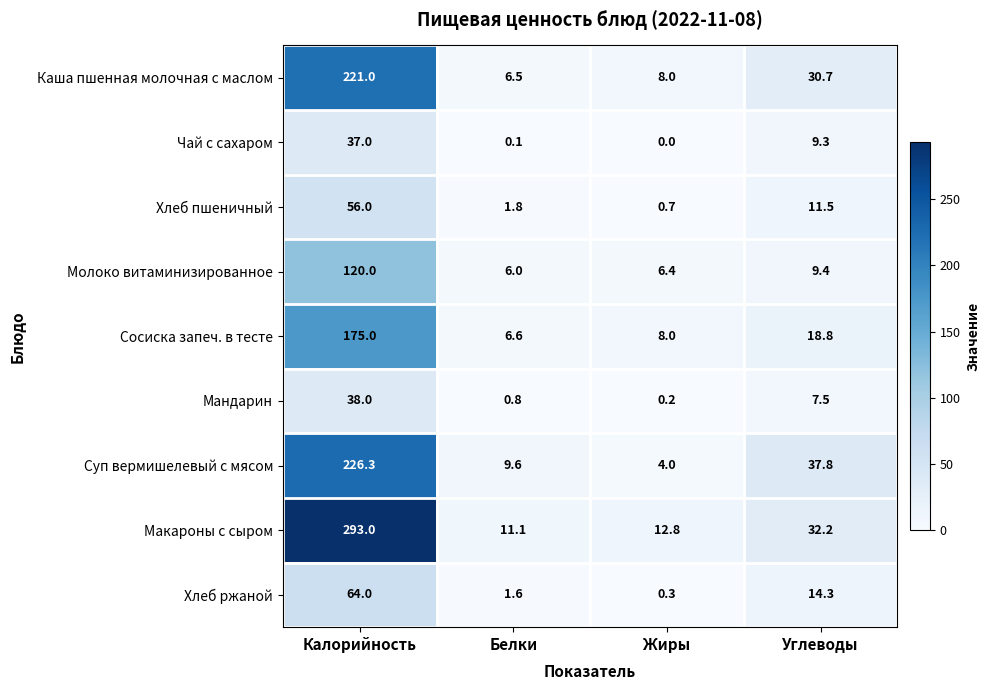

What is the sum of all Хлеб ржаной values?

80.2